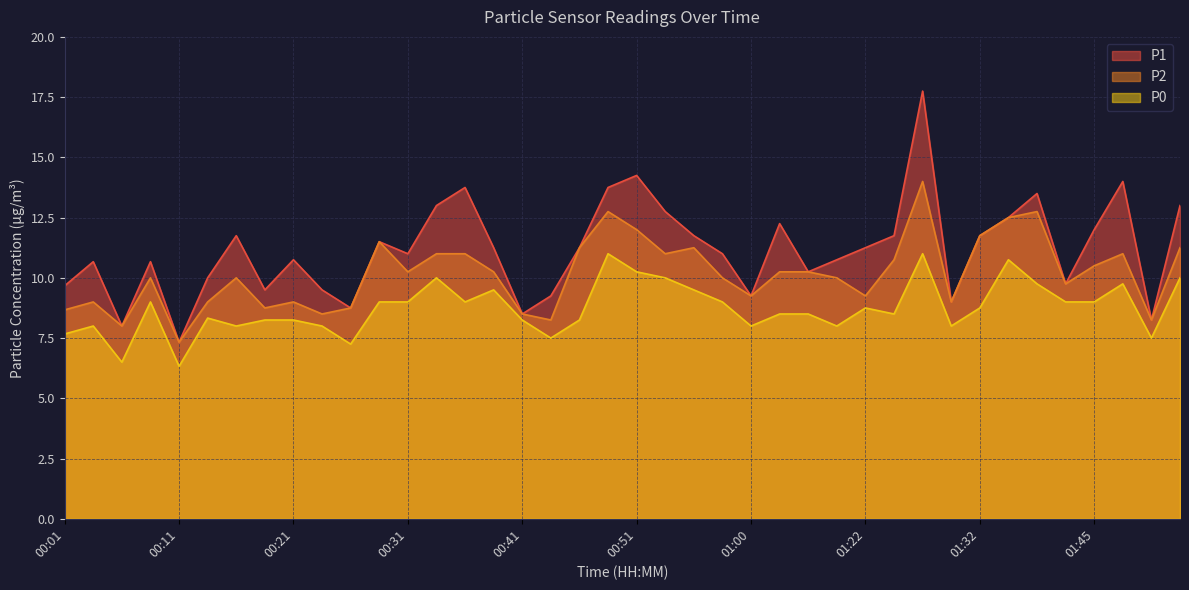

Reading right to left, extract all data points from this chart.

P1: 01:52=13.0	01:50=8.2	01:47=14.0	01:45=12.0	01:42=9.8	01:40=13.5	01:37=12.5	01:32=11.8	01:29=9.0	01:27=17.8	01:24=11.8	01:22=11.2	01:17=10.8	01:14=10.2	01:03=12.2	01:00=9.2	00:58=11.0	00:55=11.8	00:53=12.8	00:51=14.2	00:48=13.8	00:46=11.2	00:43=9.2	00:41=8.5	00:38=11.2	00:36=13.8	00:33=13.0	00:31=11.0	00:28=11.5	00:26=8.8	00:23=9.5	00:21=10.8	00:19=9.5	00:16=11.8	00:14=10.0	00:11=7.3	00:09=10.7	00:06=8.0	00:04=10.7	00:01=9.7
P2: 01:52=11.2	01:50=8.2	01:47=11.0	01:45=10.5	01:42=9.8	01:40=12.8	01:37=12.5	01:32=11.8	01:29=9.0	01:27=14.0	01:24=10.8	01:22=9.2	01:17=10.0	01:14=10.2	01:03=10.2	01:00=9.2	00:58=10.0	00:55=11.2	00:53=11.0	00:51=12.0	00:48=12.8	00:46=11.2	00:43=8.2	00:41=8.5	00:38=10.2	00:36=11.0	00:33=11.0	00:31=10.2	00:28=11.5	00:26=8.8	00:23=8.5	00:21=9.0	00:19=8.8	00:16=10.0	00:14=9.0	00:11=7.3	00:09=10.0	00:06=8.0	00:04=9.0	00:01=8.7
P0: 01:52=10.0	01:50=7.5	01:47=9.8	01:45=9.0	01:42=9.0	01:40=9.8	01:37=10.8	01:32=8.8	01:29=8.0	01:27=11.0	01:24=8.5	01:22=8.8	01:17=8.0	01:14=8.5	01:03=8.5	01:00=8.0	00:58=9.0	00:55=9.5	00:53=10.0	00:51=10.2	00:48=11.0	00:46=8.2	00:43=7.5	00:41=8.2	00:38=9.5	00:36=9.0	00:33=10.0	00:31=9.0	00:28=9.0	00:26=7.2	00:23=8.0	00:21=8.2	00:19=8.2	00:16=8.0	00:14=8.3	00:11=6.3	00:09=9.0	00:06=6.5	00:04=8.0	00:01=7.7